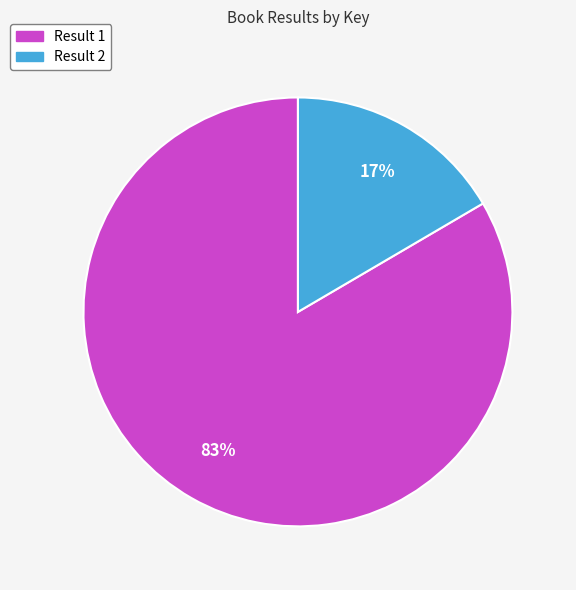

Count the number of slices in the pie.

2